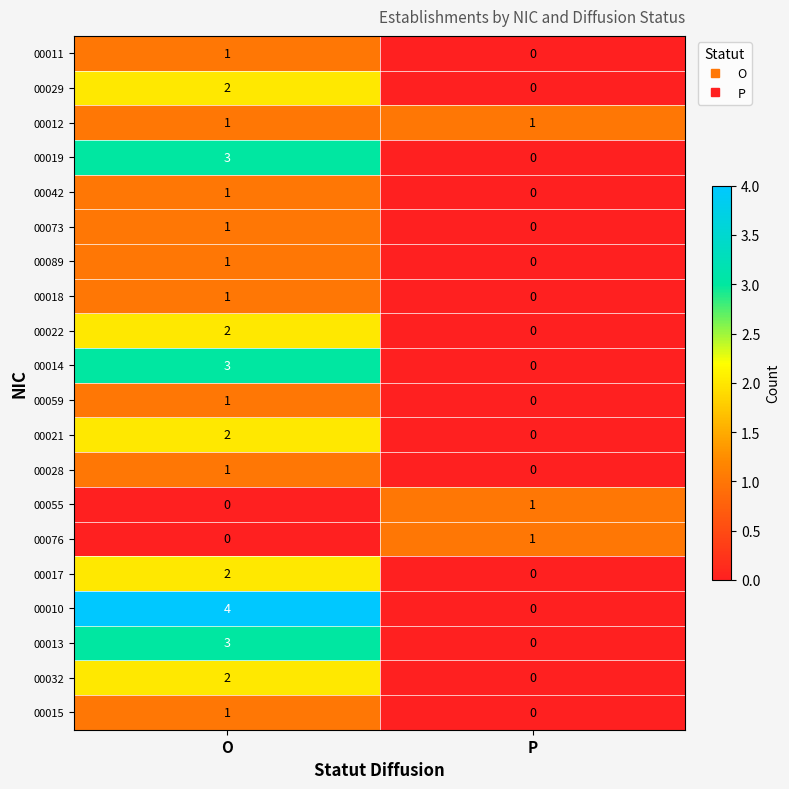

What is the highest value of the 00019 series?

3